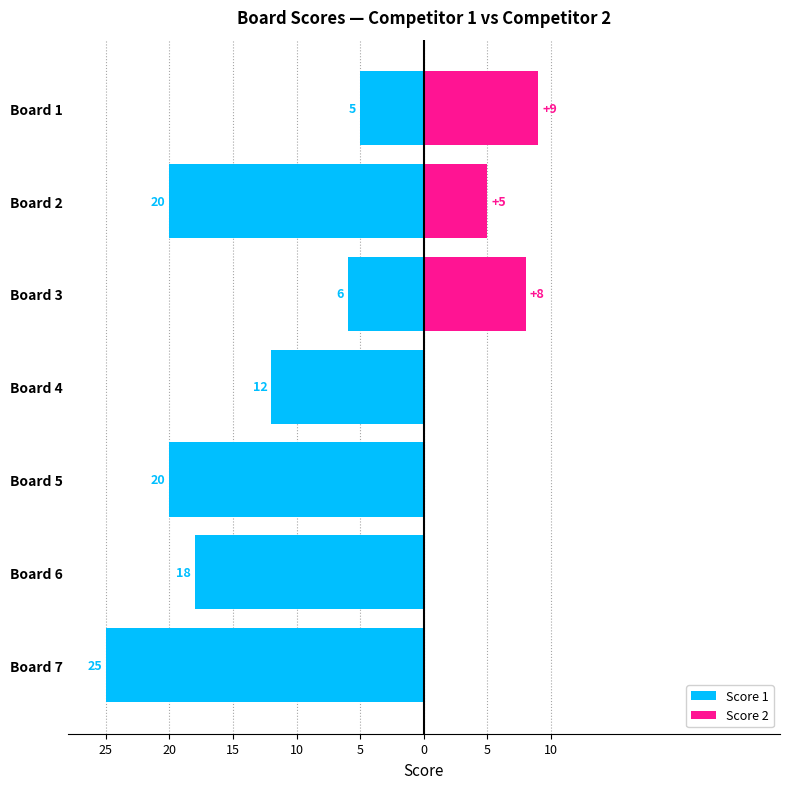

Does the chart contain stacked bars?

No